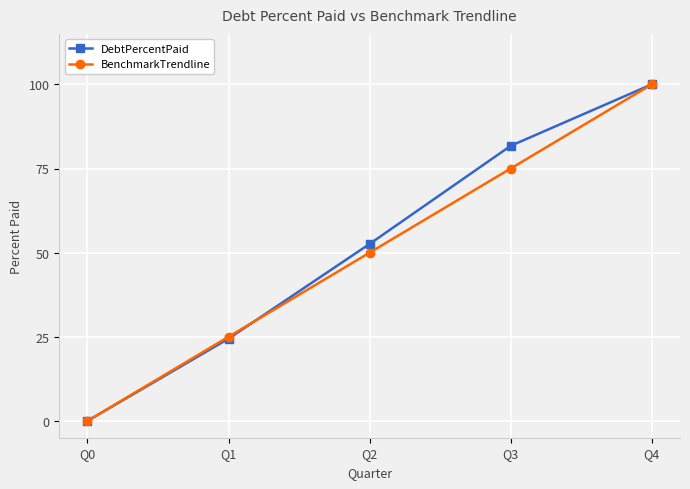

True or false: DebtPercentPaid has a value of 81.7 at Q3.

True